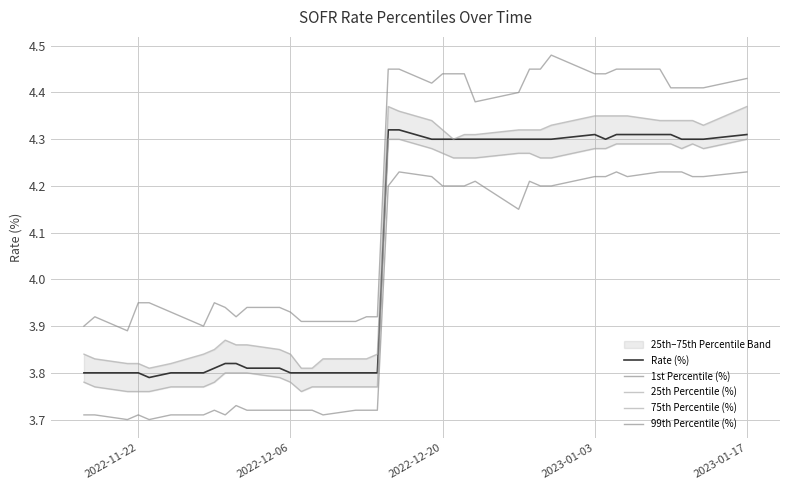

How many values in the 25th Percentile (%) series are below 4?

19